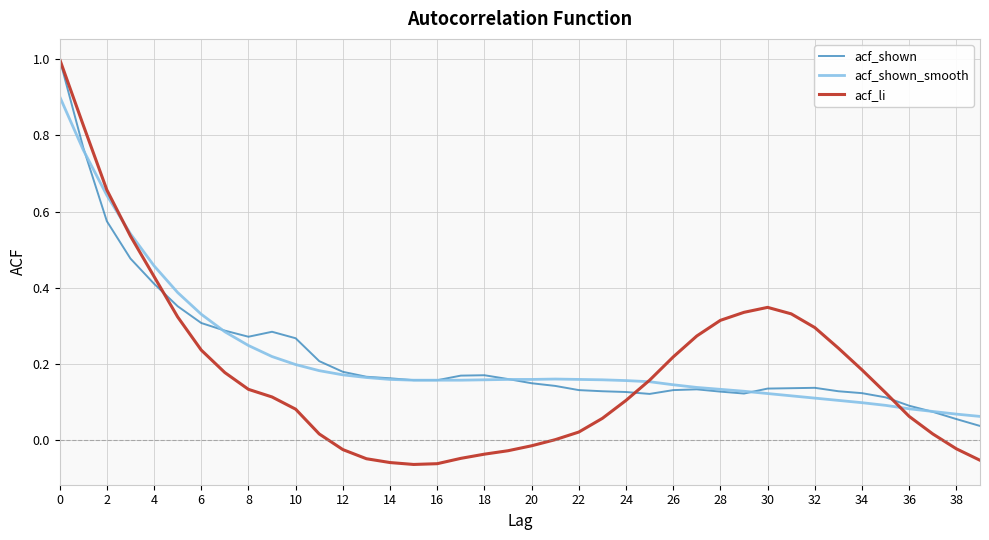

What is the maximum value shown in the chart?

1.0